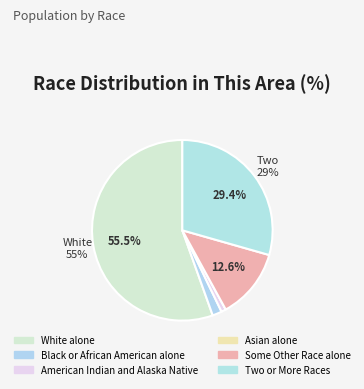

What is the smallest slice in the pie chart?

Asian alone